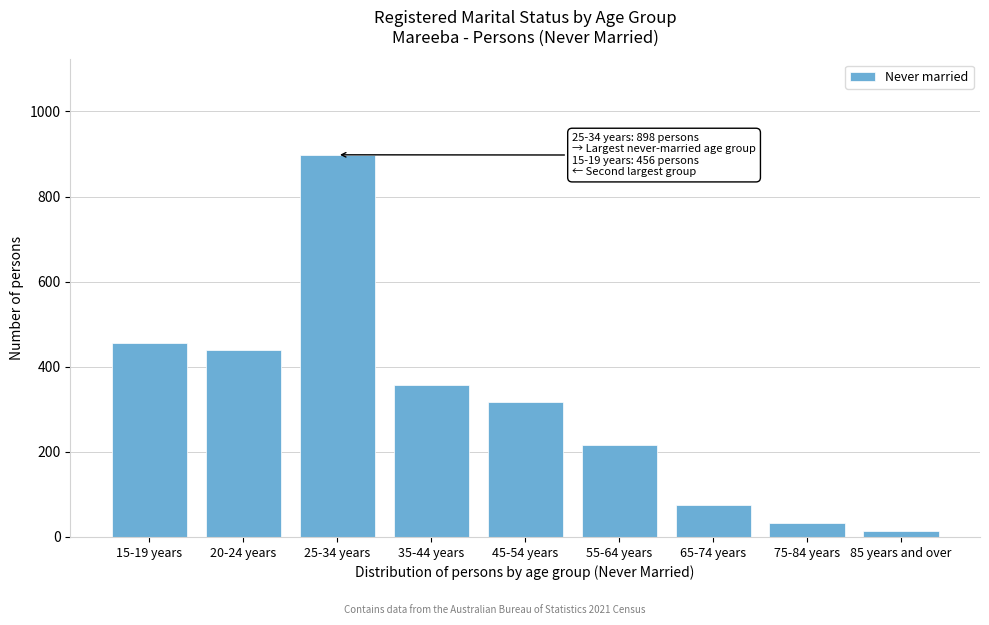

Reading left to right, transcribe all the data shown in this chart.

15-19 years=456	20-24 years=439	25-34 years=898	35-44 years=356	45-54 years=317	55-64 years=217	65-74 years=76	75-84 years=33	85 years and over=14